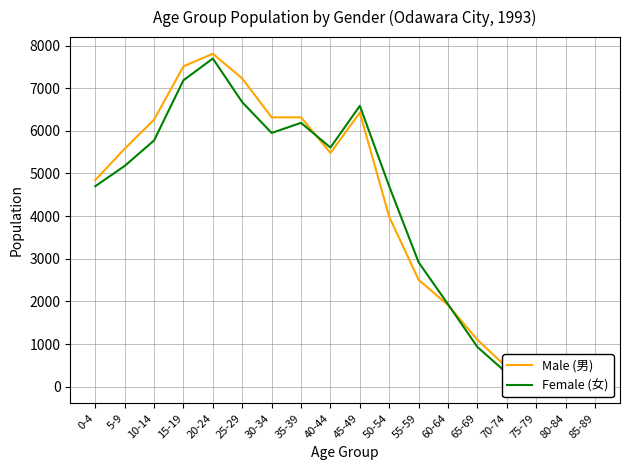

Reading left to right, extract all data points from this chart.

Male (男): 4845	5579	6261	7512	7807	7227	6315	6316	5479	6427	3983	2506	1915	1098	453	151	16	1
Female (女): 4701	5176	5774	7186	7695	6671	5950	6187	5608	6585	4697	2916	1932	930	320	53	4	0